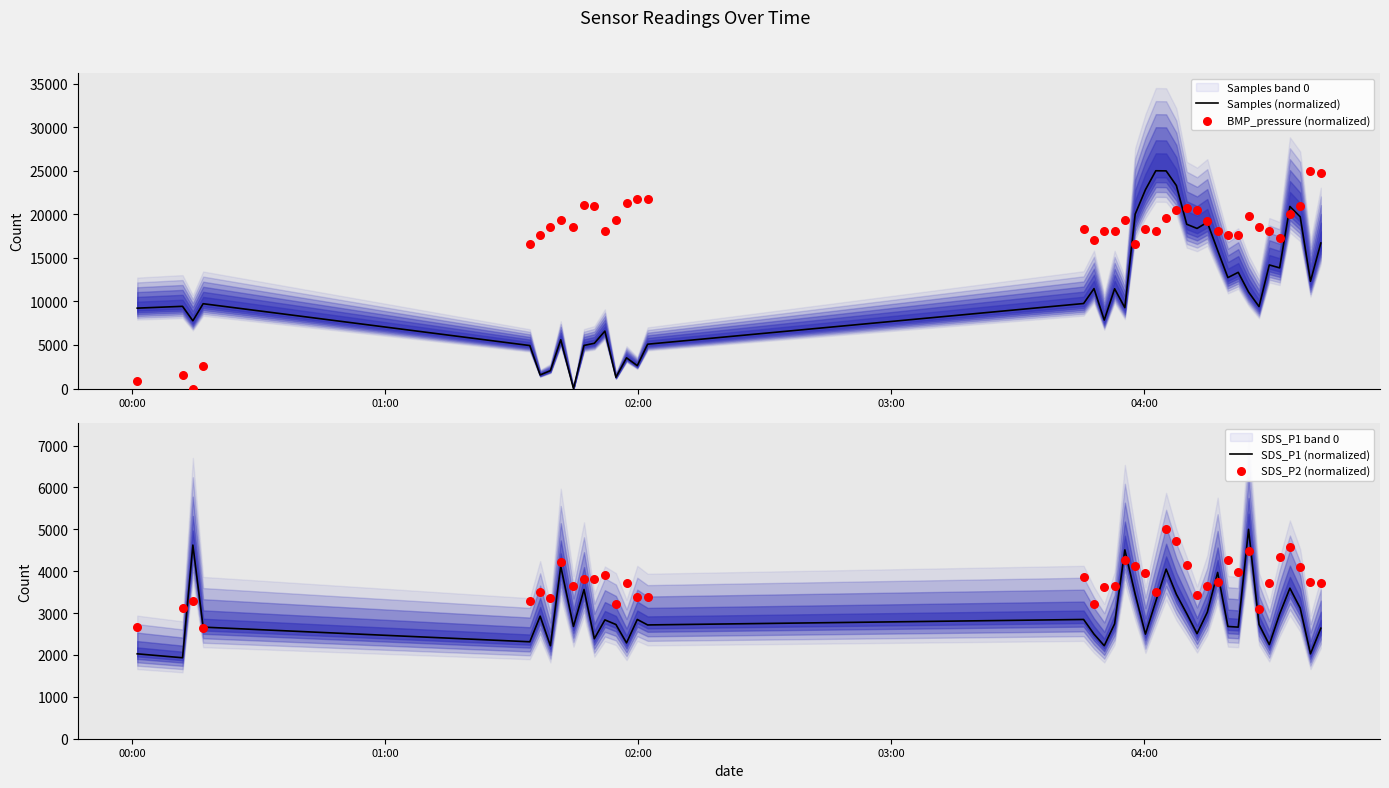

At how many categories does at least one series exceed 12885?

36